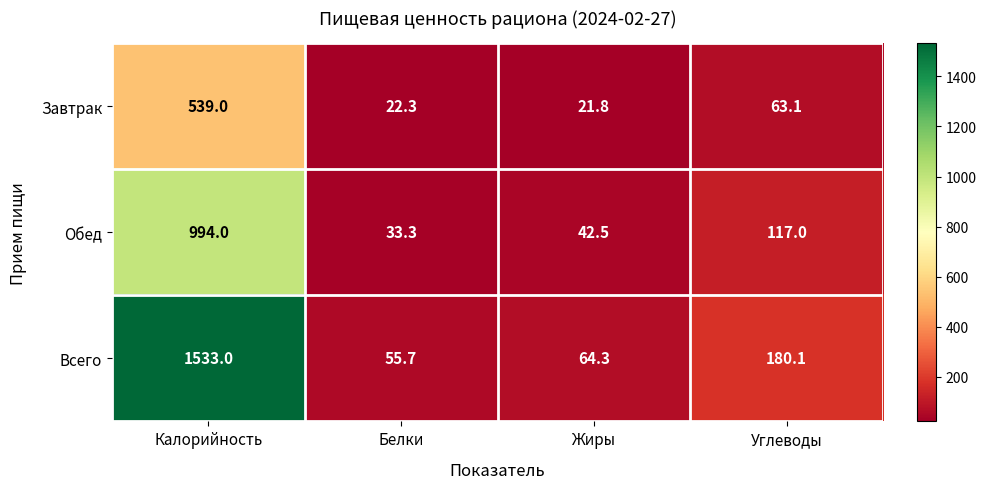

Reading right to left, what are all the values shown in this chart?

Завтрак: Углеводы=63.1	Жиры=21.8	Белки=22.3	Калорийность=539.0
Обед: Углеводы=117.0	Жиры=42.5	Белки=33.3	Калорийность=994.0
Всего: Углеводы=180.1	Жиры=64.3	Белки=55.7	Калорийность=1533.0